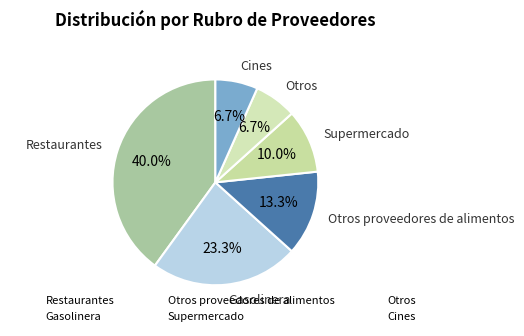

What is the total percentage of Supermercado and Otros proveedores de alimentos?

23.3%